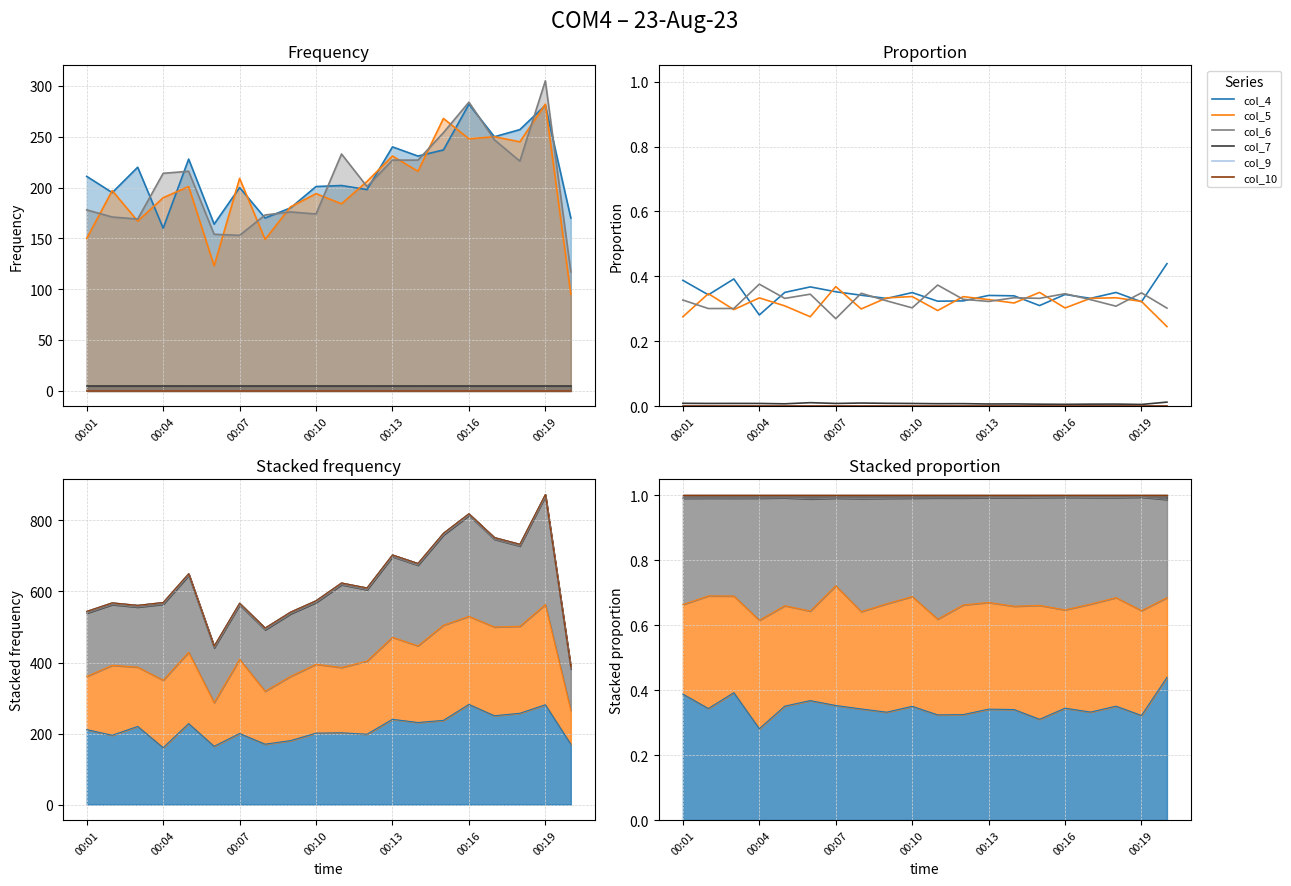

How many categories are shown in the chart?

20